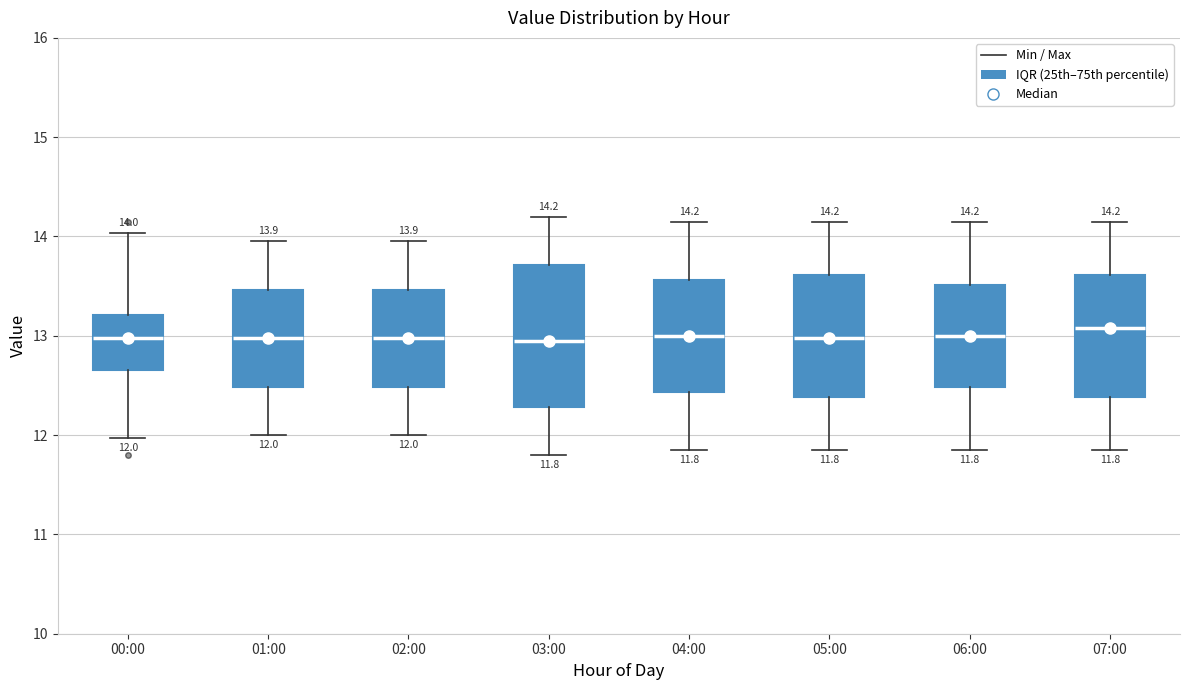

Which box is the tallest, from its lower edge to its upper edge?

03:00